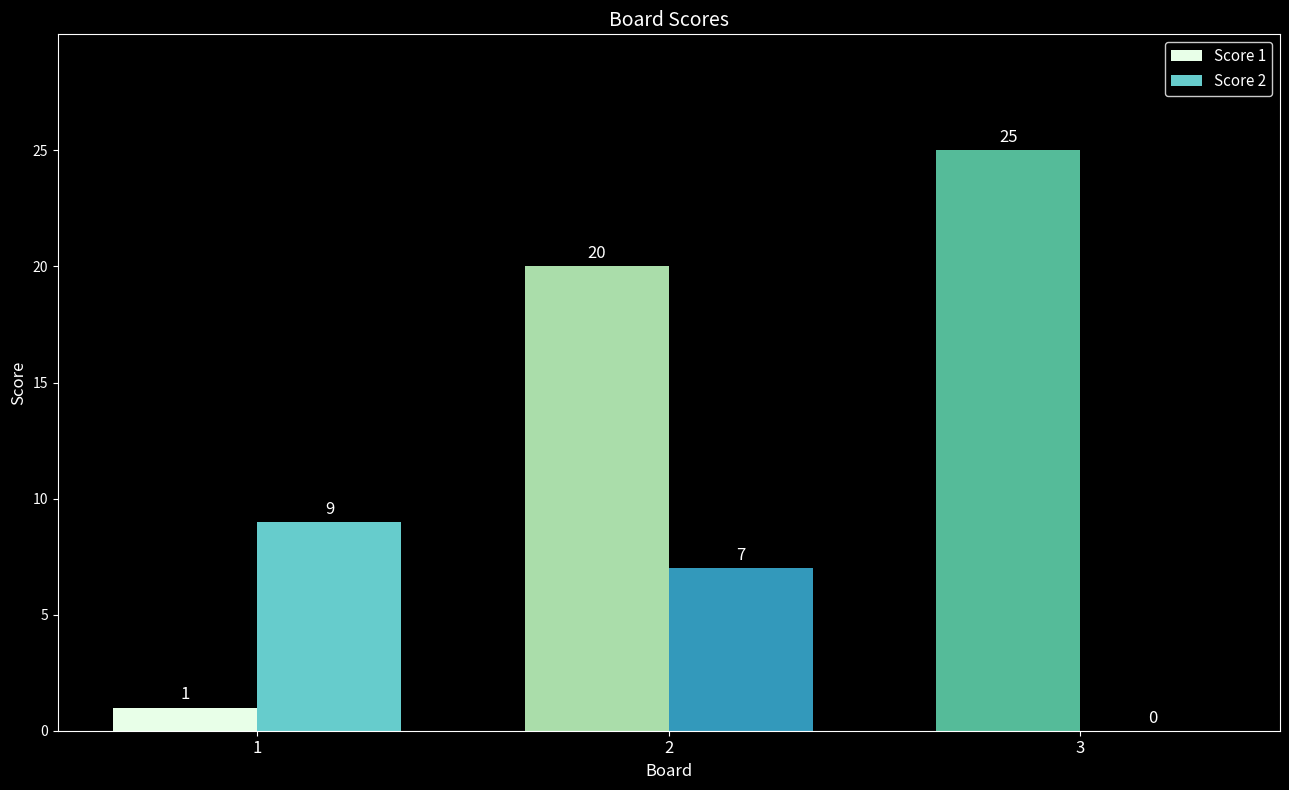

Is the value of Score 1 at 2 greater than the value of Score 2 at 3?

Yes